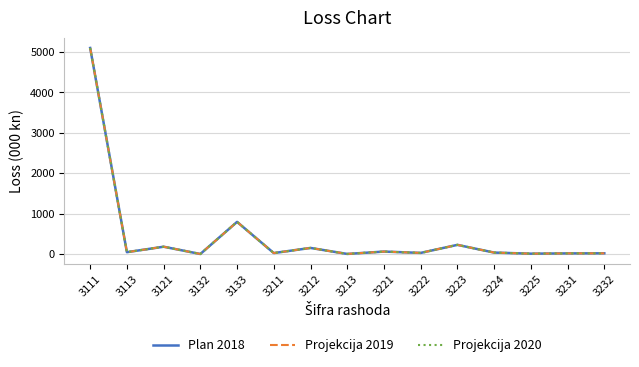

At 3111, list the series in order from smallest to largest.

Plan 2018, Projekcija 2019, Projekcija 2020